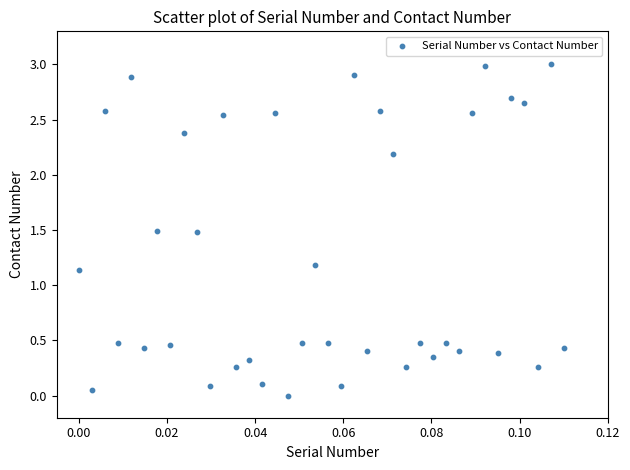

What is the range of Y values (max minus min)?

3.0